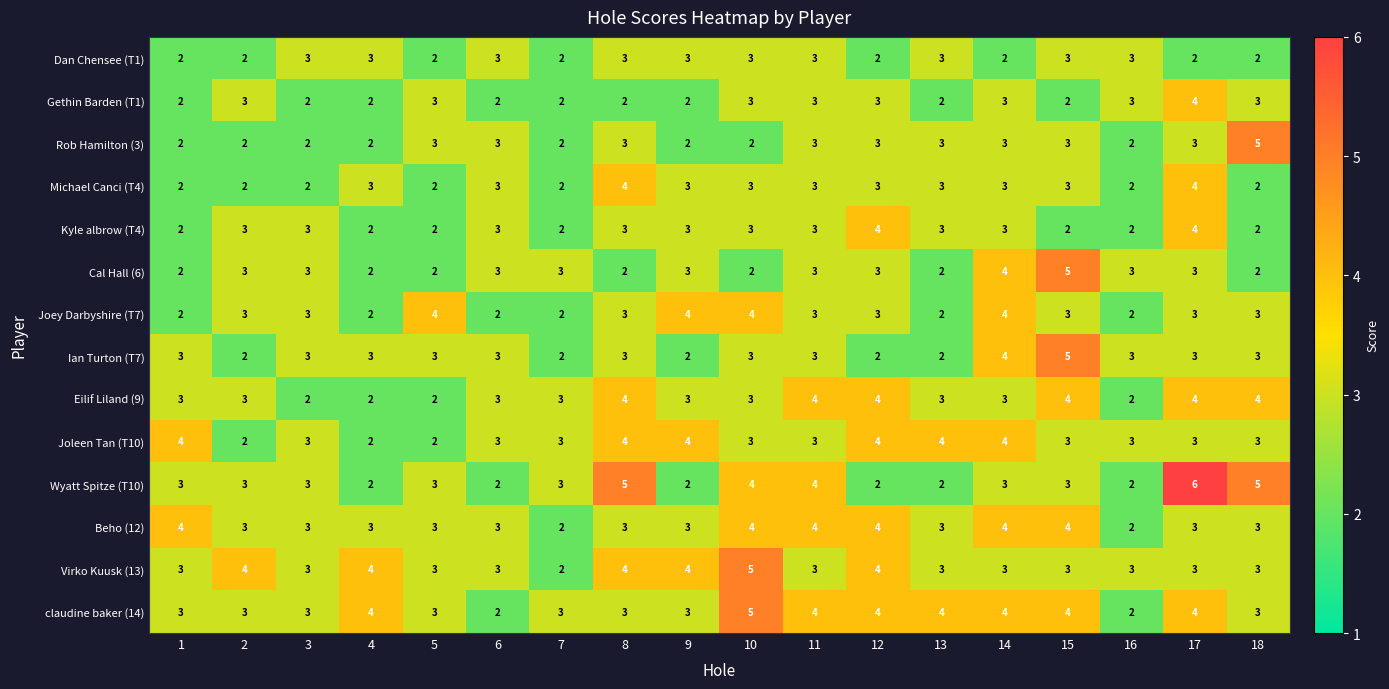

Between 9 and 11, which series saw the biggest shift?

Wyatt Spitze (T10)